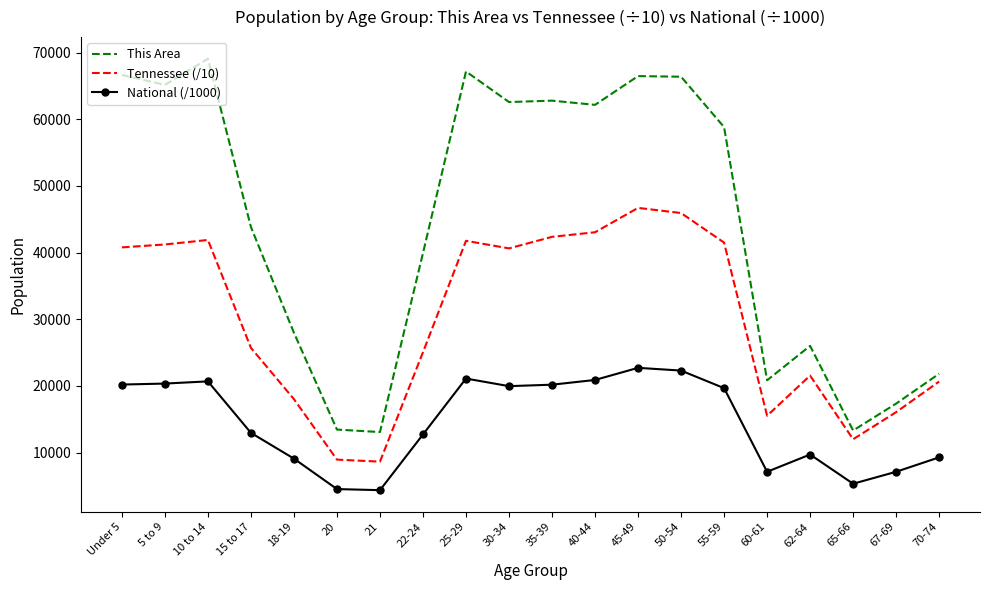

List the series in order of their overall mean, highest first.

This Area, Tennessee (/10), National (/1000)